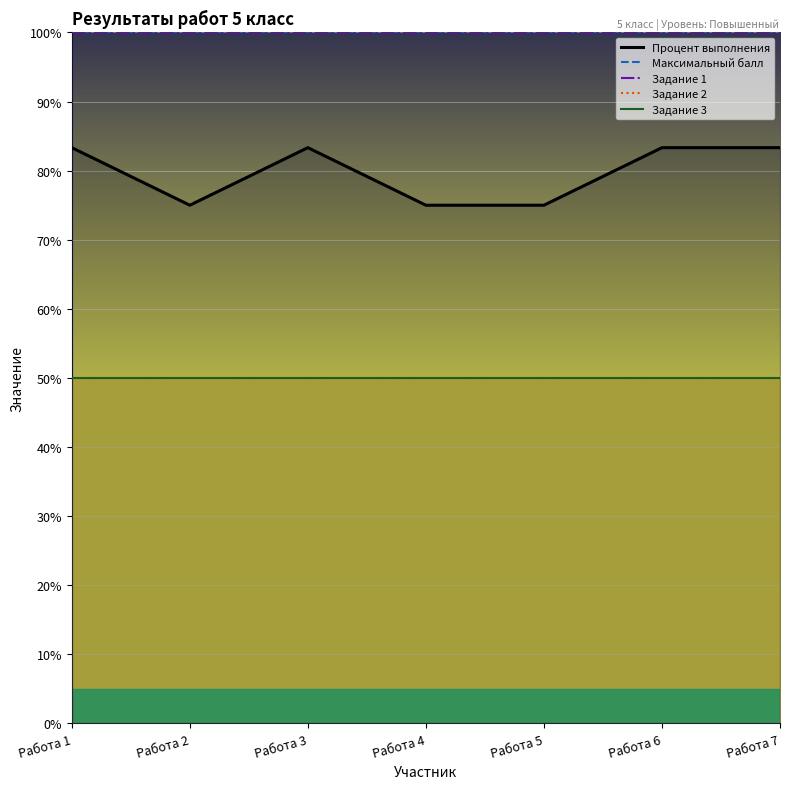

Where does the Процент выполнения series first go above 83?

Работа 1